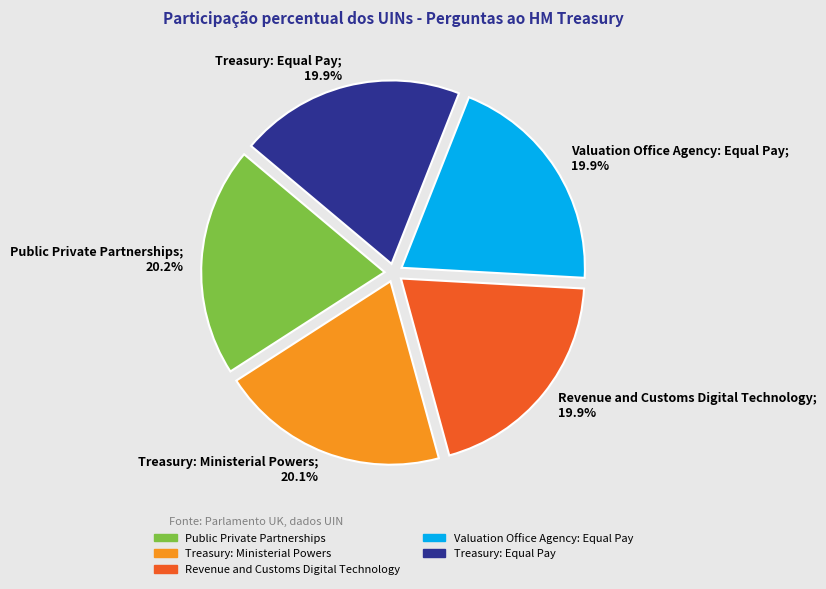

True or false: Valuation Office Agency: Equal Pay accounts for 29% of the total.

False